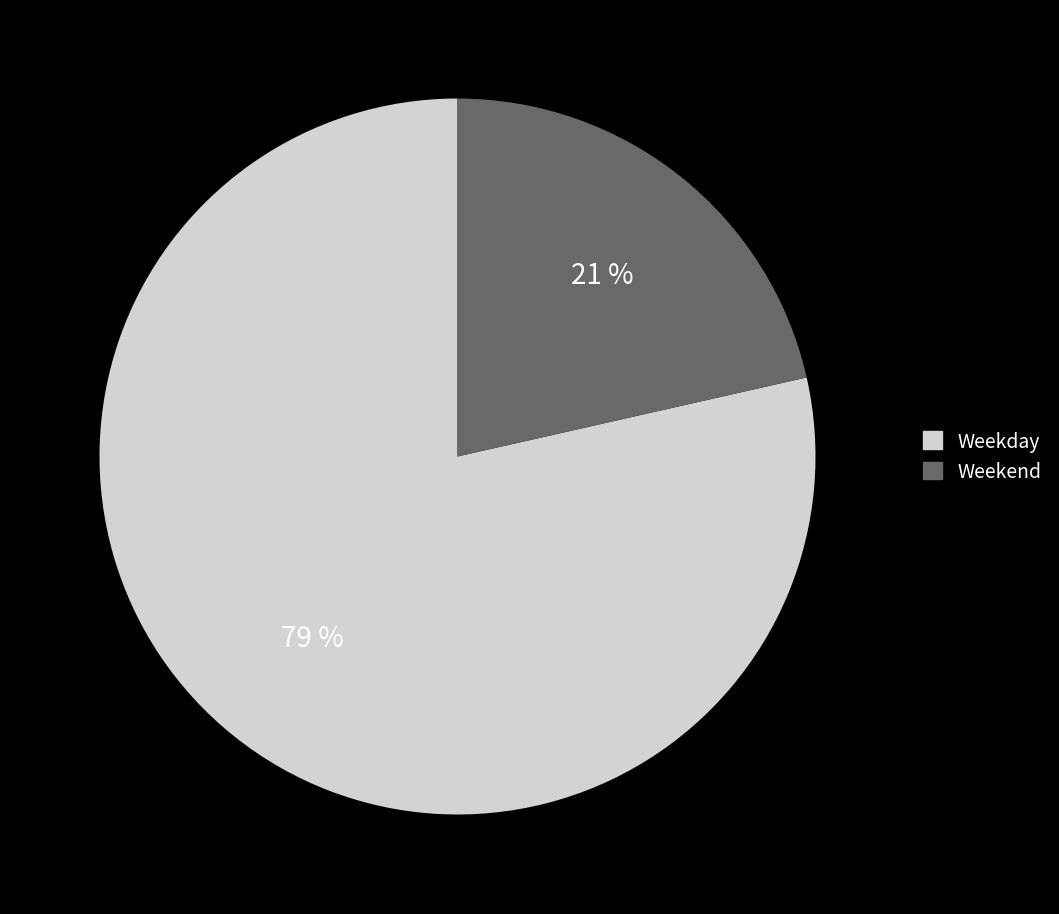

To the nearest percent, what is the average slice percentage?

50%